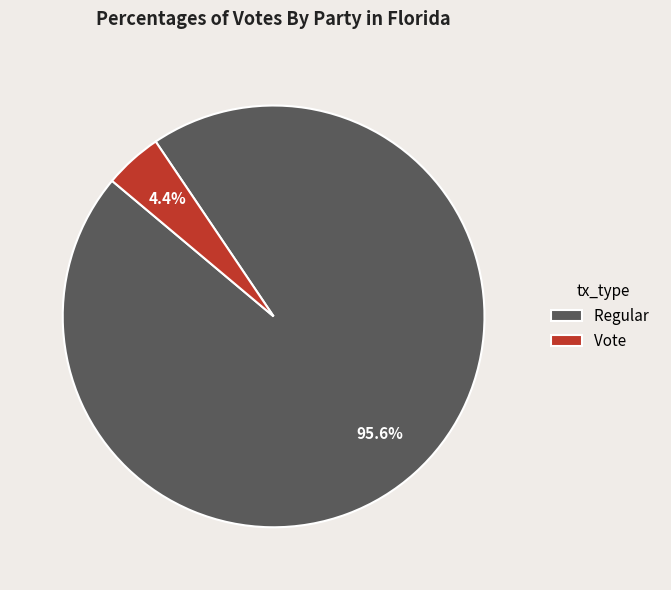

Does any single category account for the majority?

Yes